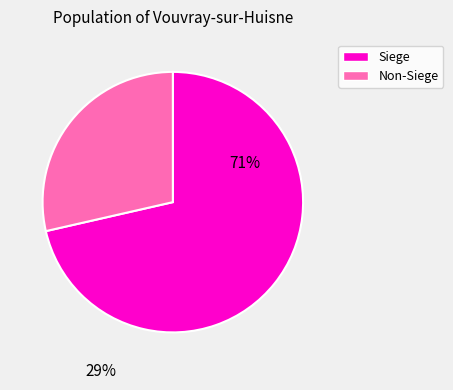

Which slice represents more than half of the pie?

Siege